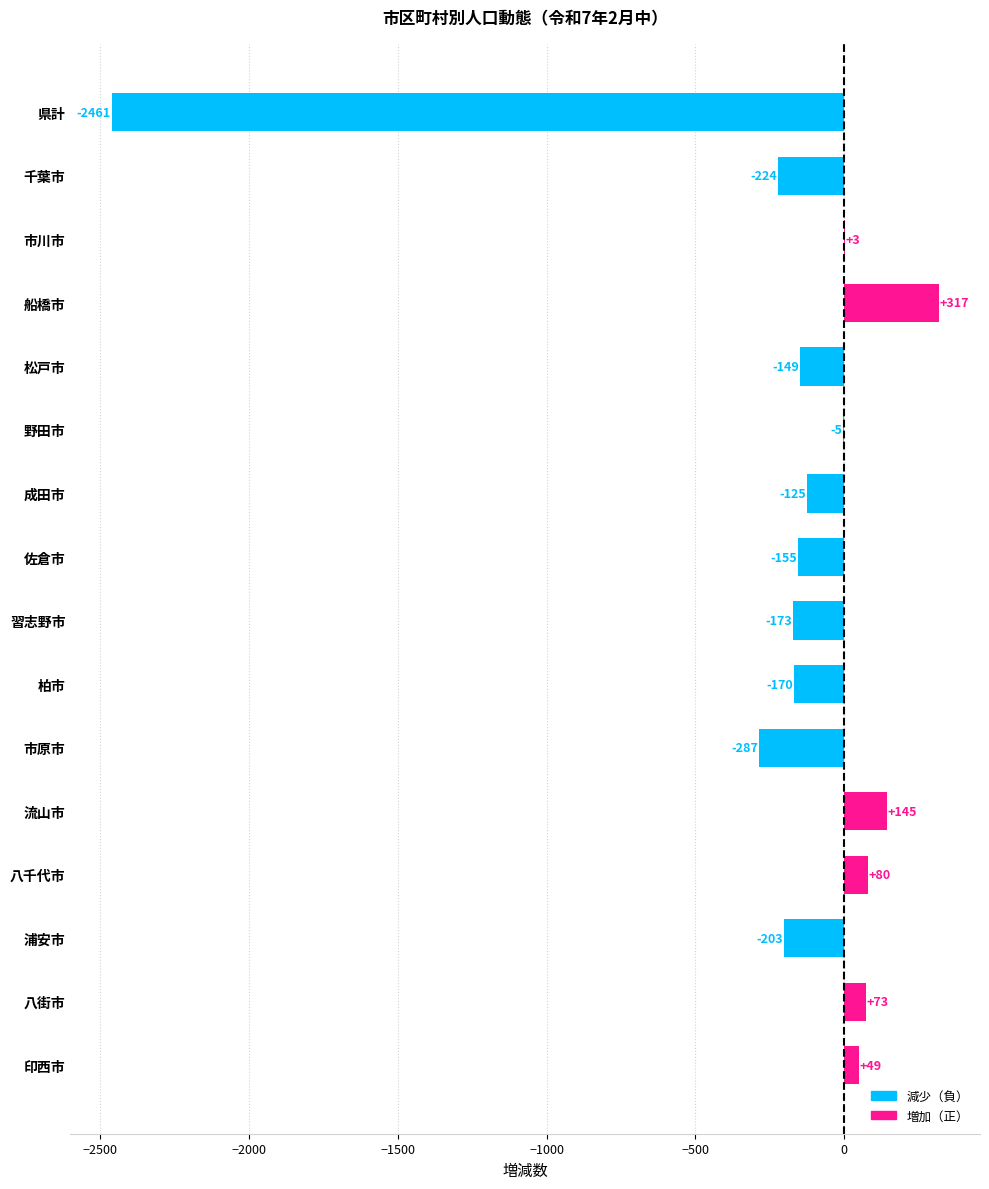

What is the sum of all values?

-3285